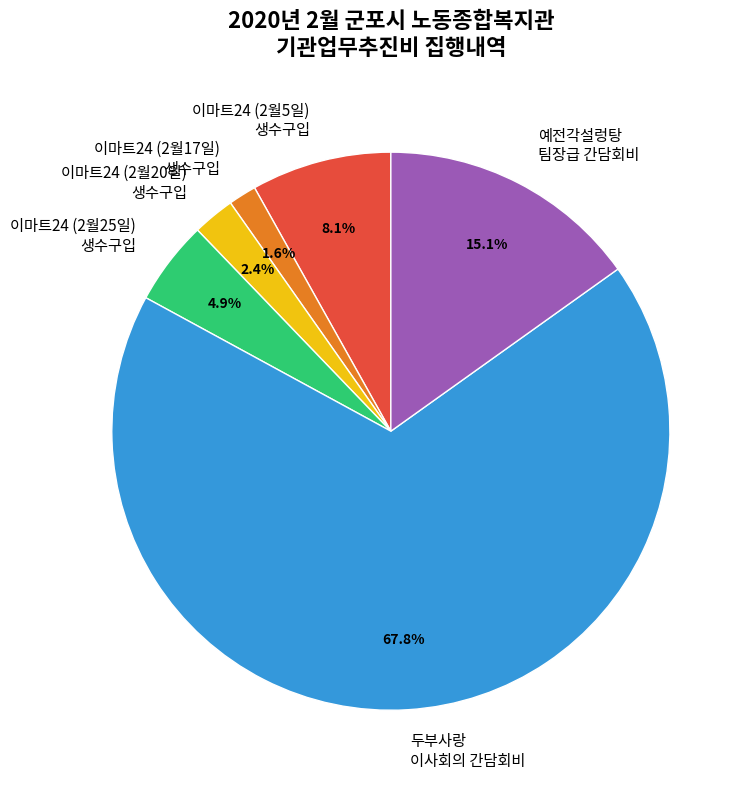

Is there any slice that represents more than half of the pie?

Yes